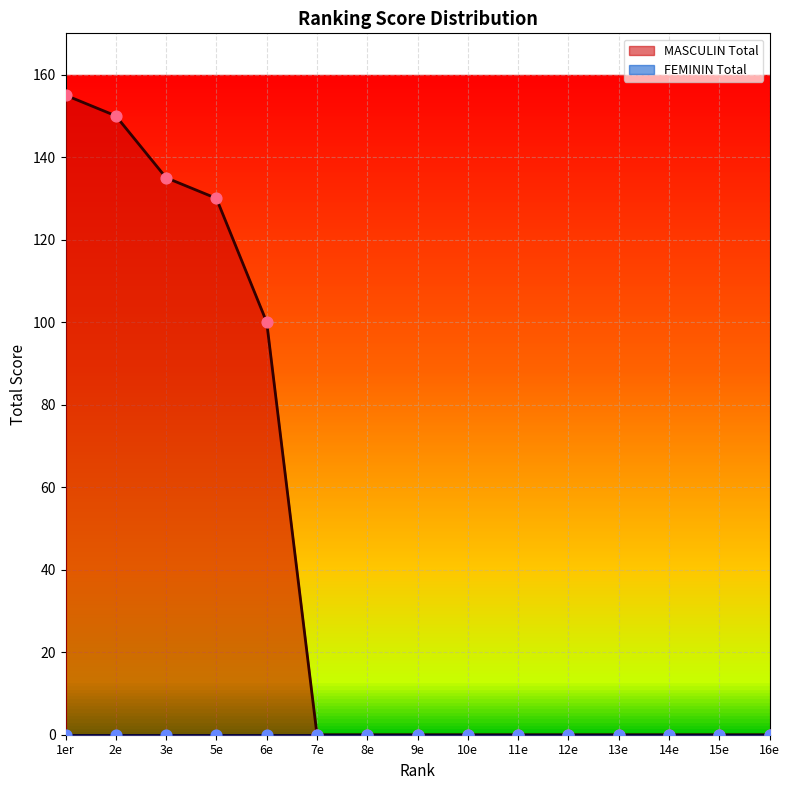

Which has a higher value, 1er or 11e?

1er